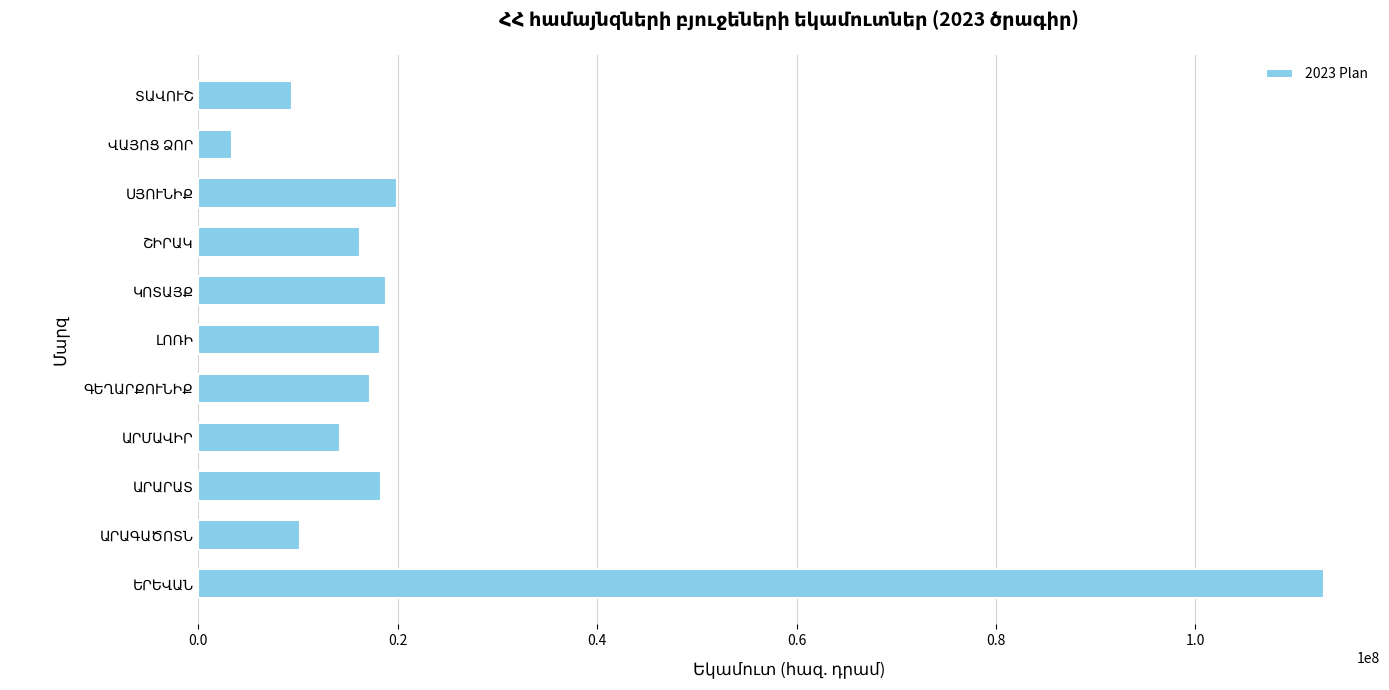

What is the smallest value displayed?

3373141.2